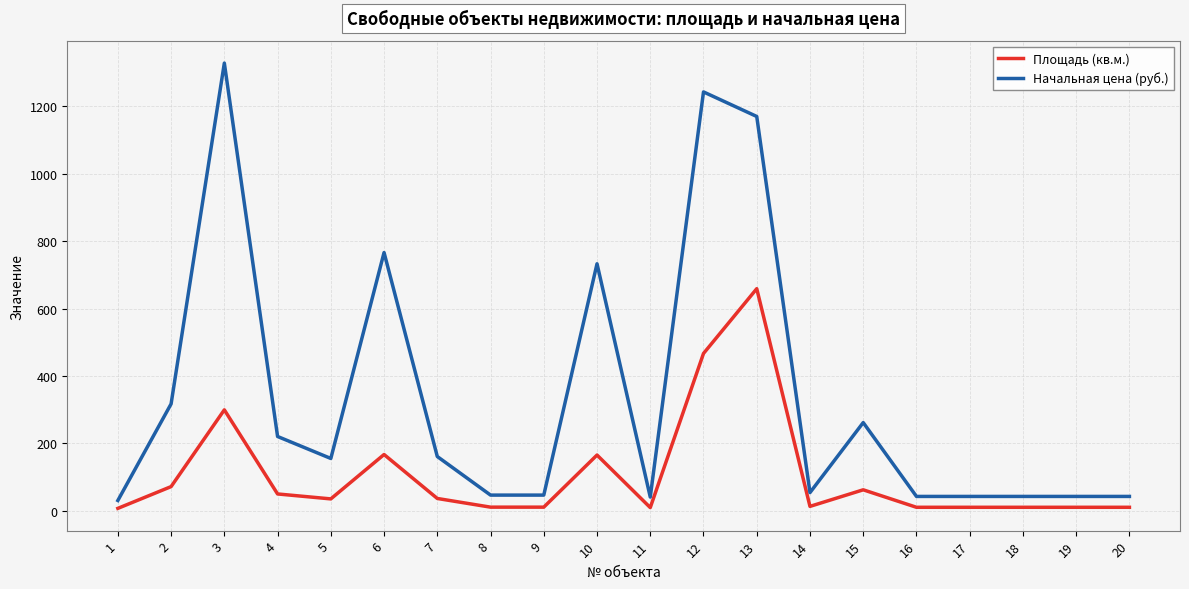

What is the sum of the Начальная цена (руб.) values at 13 and 12?

2413.7